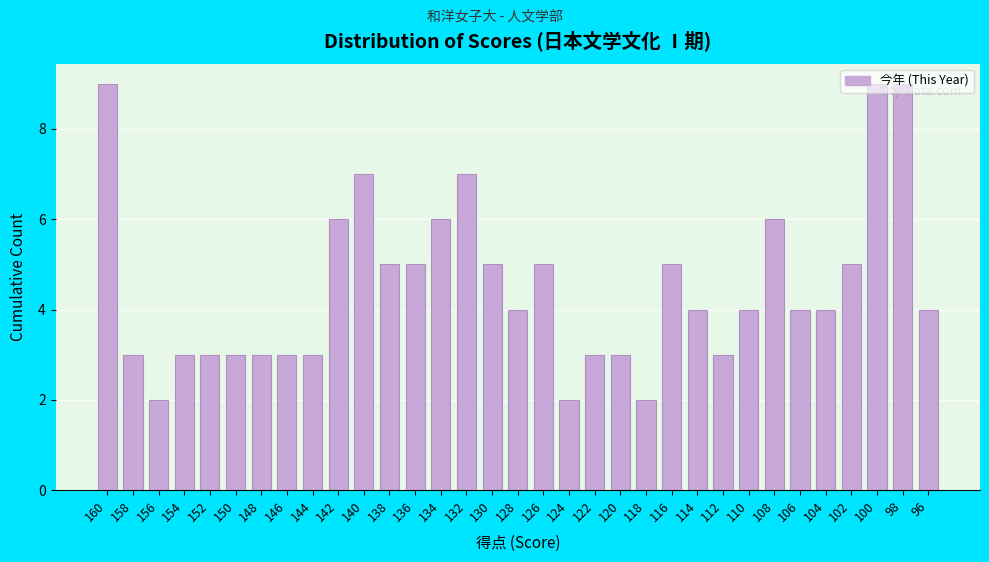

The chart shows a value of 3 at 158. True or false?

True